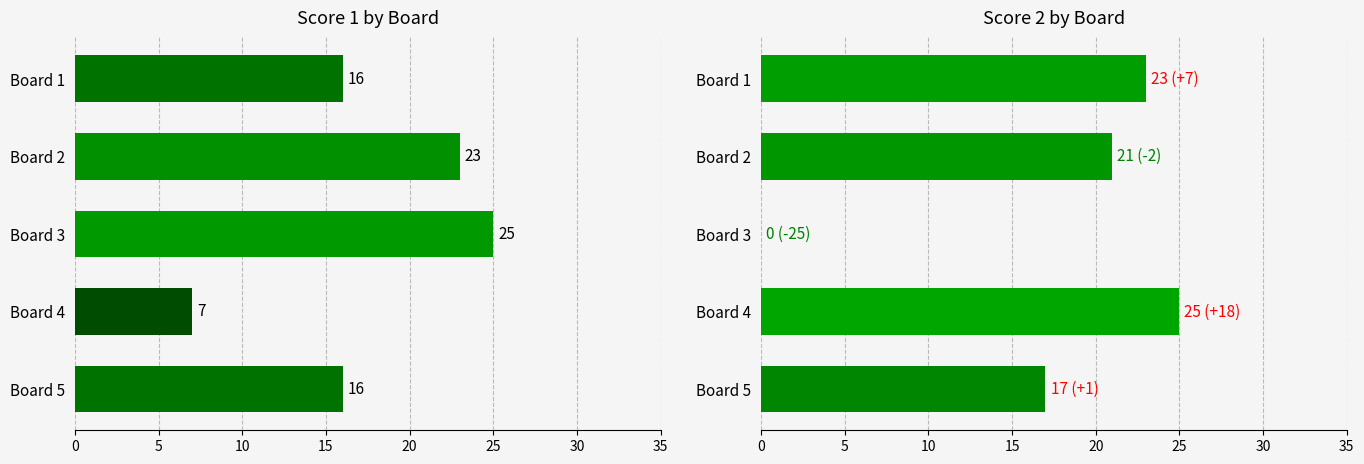

Reading left to right, what are all the values shown in this chart?

Score 1: 16	23	25	7	16
Score 2: 23	21	0	25	17